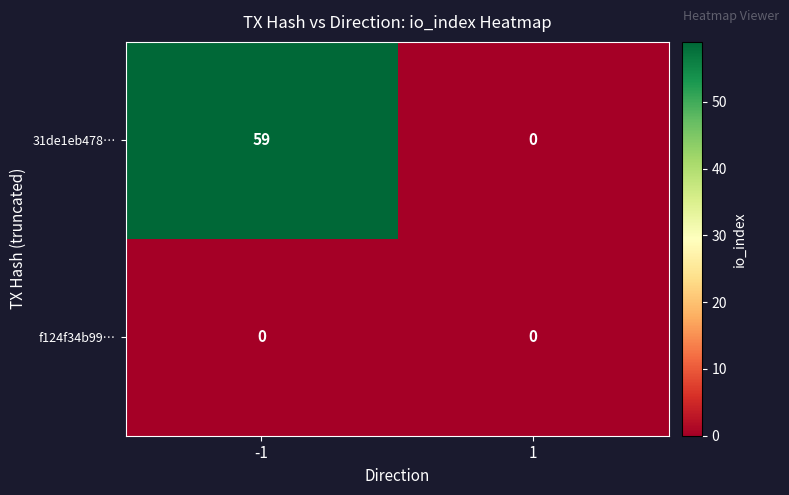

Between -1 and 1, which series saw the biggest shift?

31de1eb478…